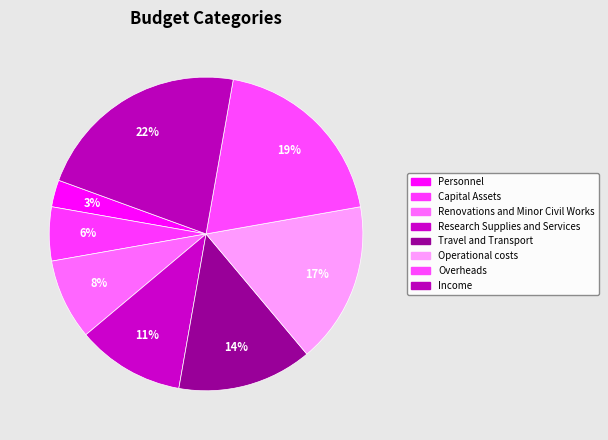

Combined, what portion of the pie is Overheads and Renovations and Minor Civil Works?

27.8%